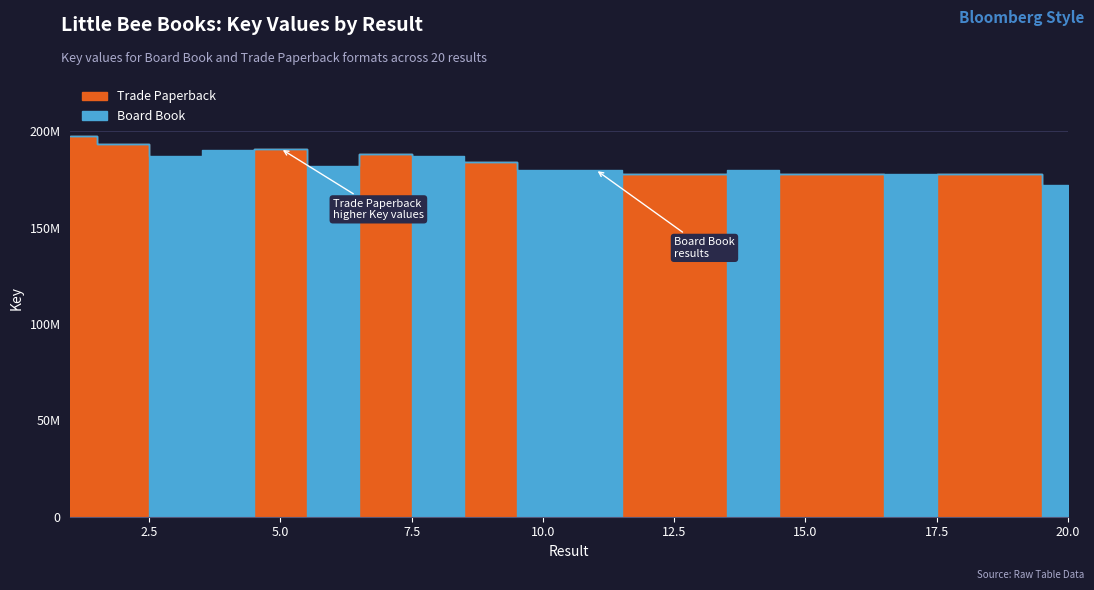

Which has a higher value, 2 or 17?

2